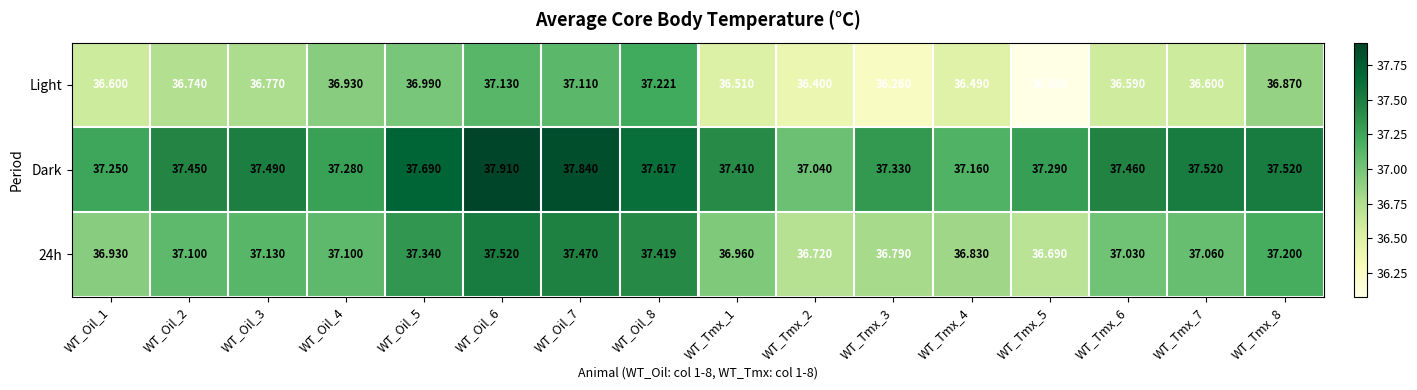

What is the greatest value displayed?

37.9